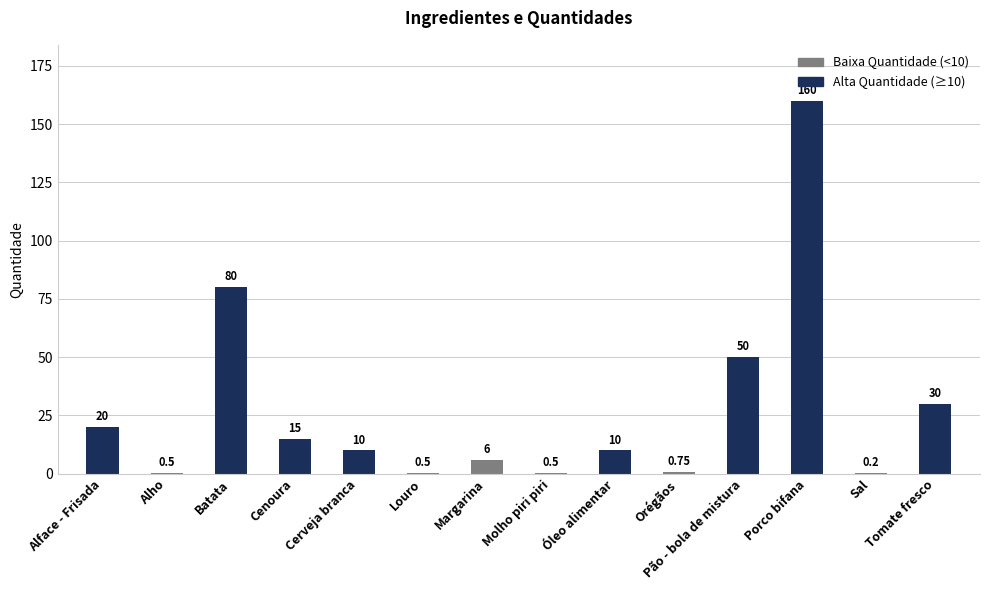

Which has a higher value, Óleo alimentar or Louro?

Óleo alimentar